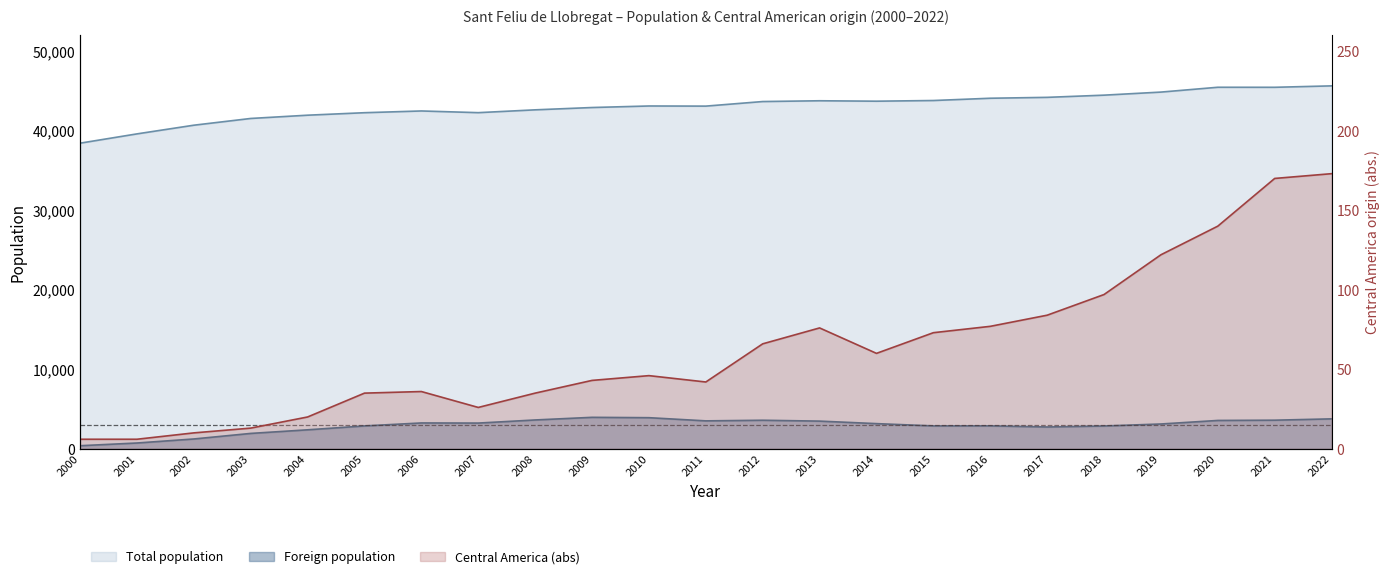

Rank the categories by Foreign population value from lowest to highest.

2000, 2001, 2002, 2003, 2004, 2017, 2018, 2005, 2015, 2016, 2019, 2014, 2007, 2006, 2013, 2011, 2020, 2012, 2021, 2008, 2022, 2010, 2009